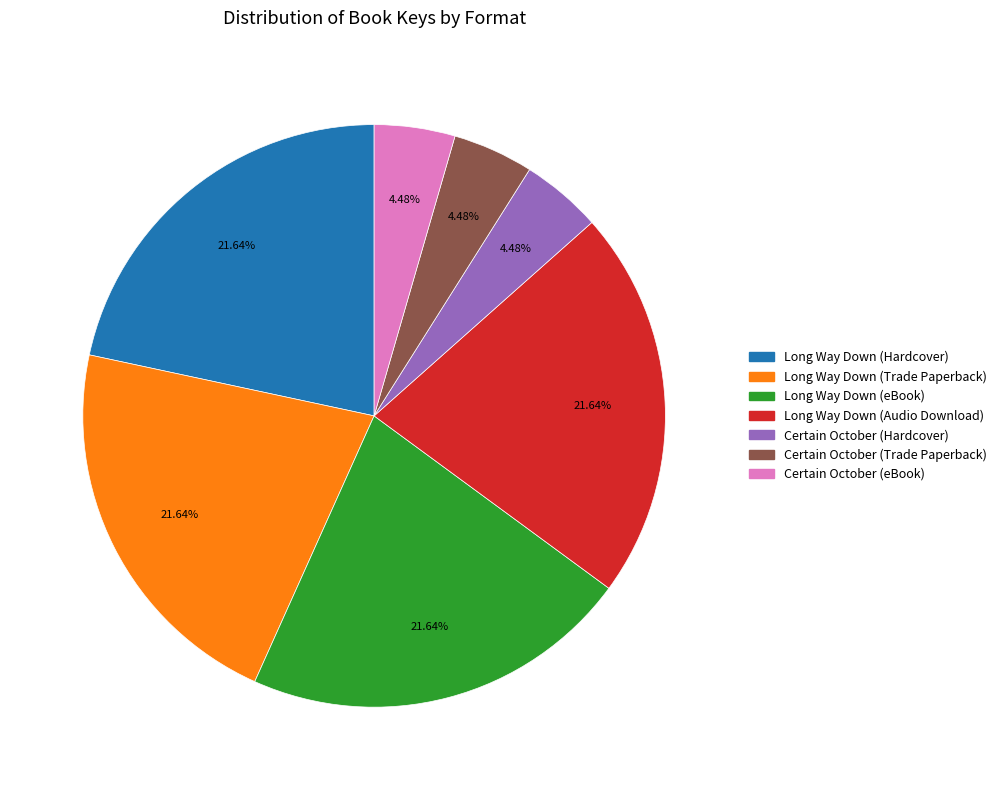

To the nearest percent, what percentage of the pie is Long Way Down (eBook)?

22%